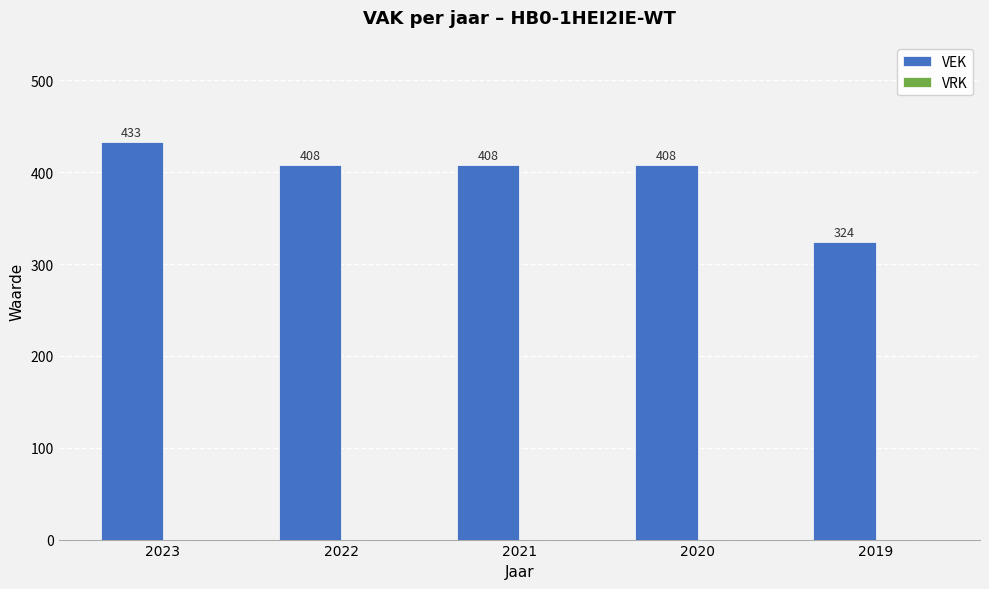

What is the value of the 1st bar from the left?

433